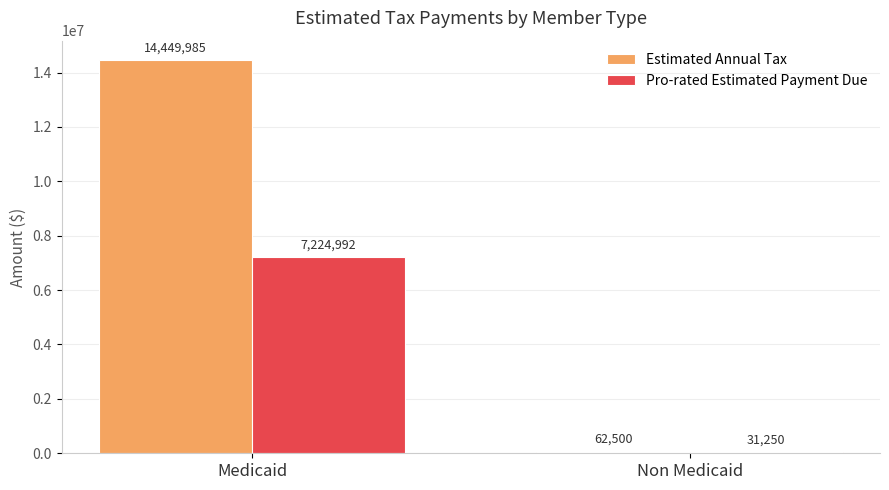

What is the approximate value of Pro-rated Estimated Payment Due at Medicaid?

7224992.5